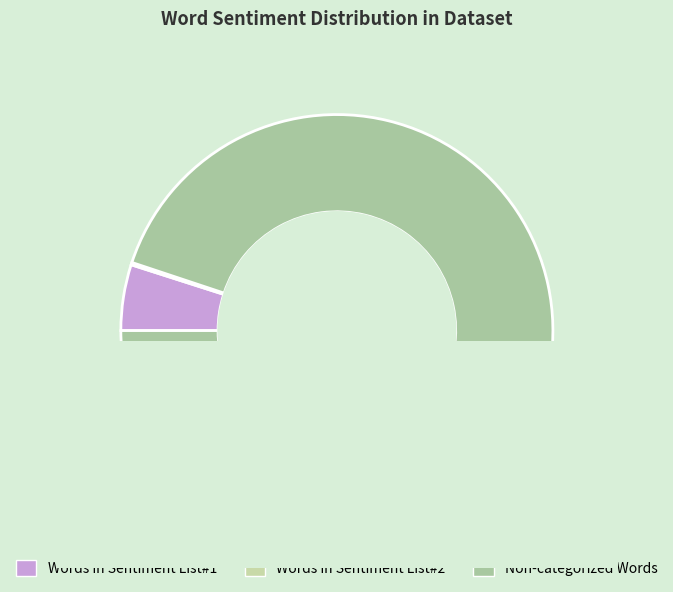

True or false: Words in Sentiment List#2 accounts for 0% of the total.

True